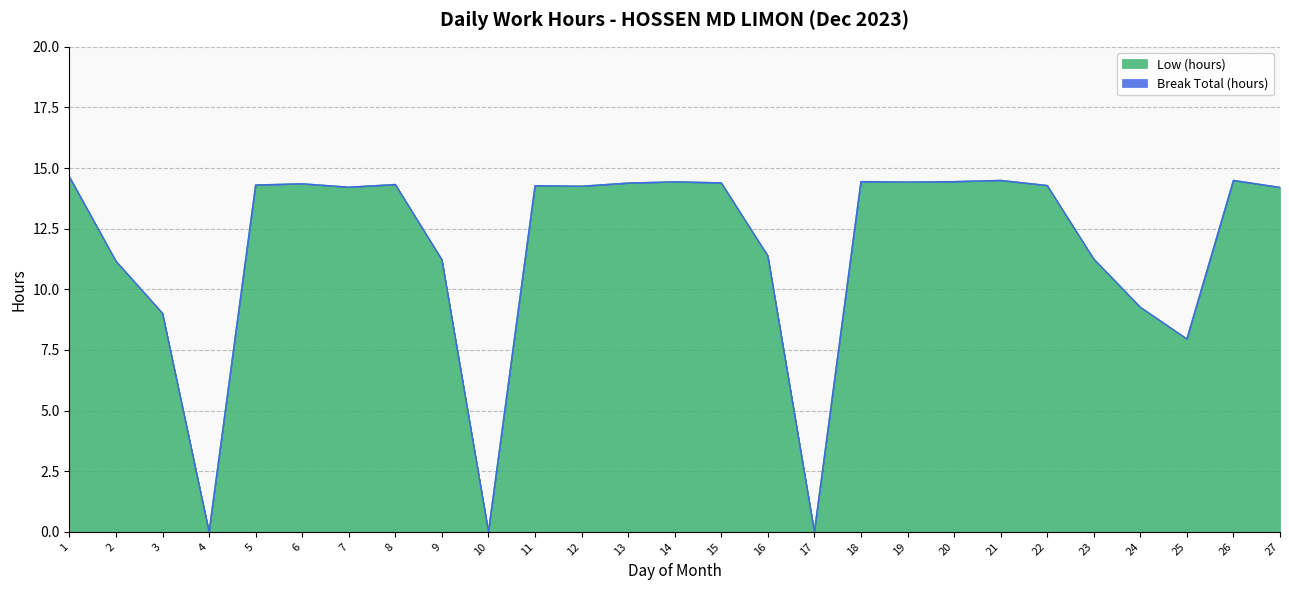

What is the value of the 19th point from the left?

14.4